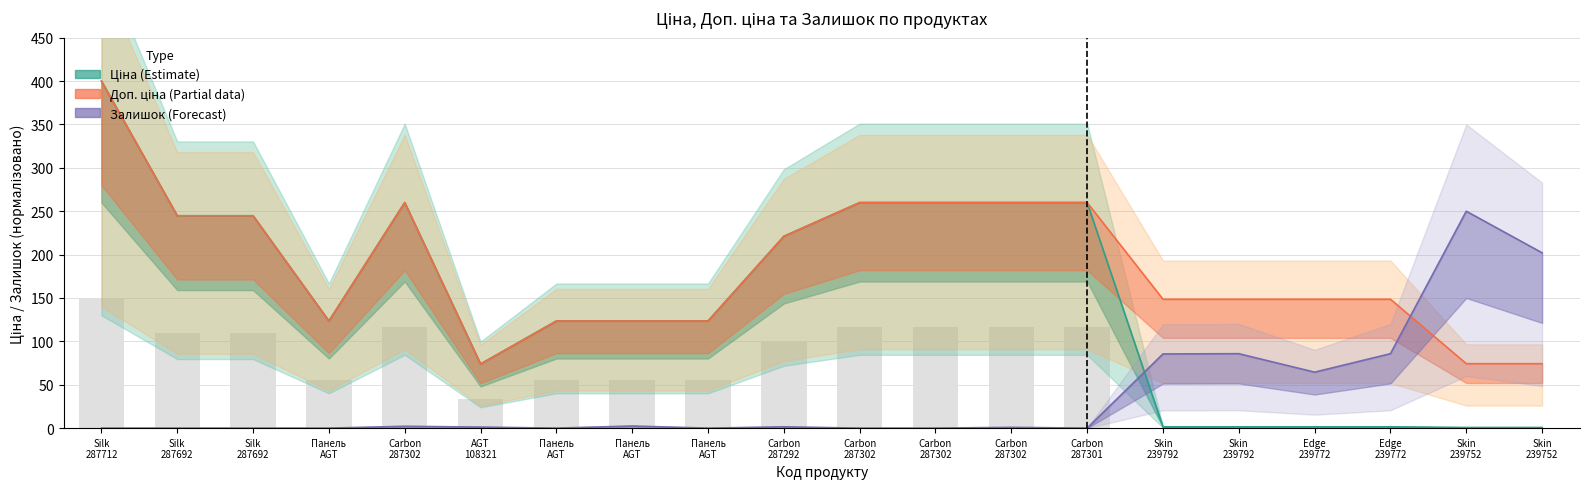

At how many categories does at least one series exceed 99?

19